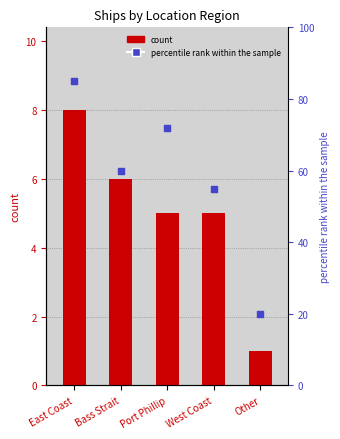

At which category is the sum across all series the highest?

East Coast